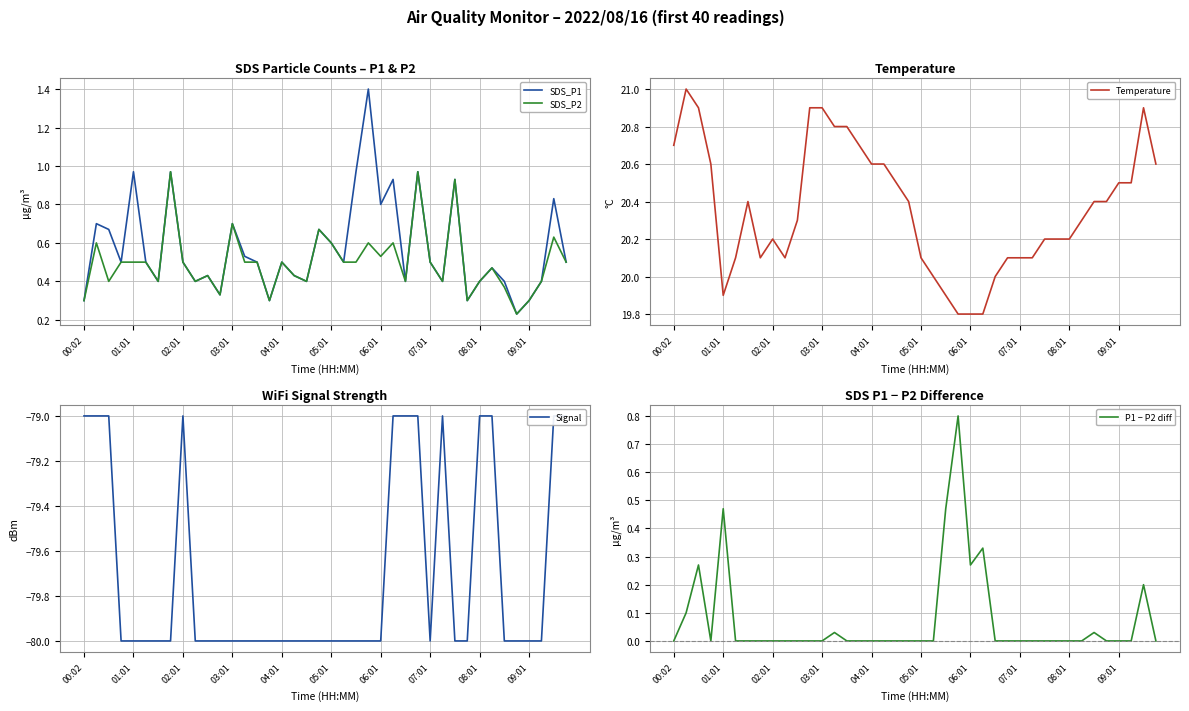

The value of SDS_P1 at 03:01 is 0.2. True or false?

False